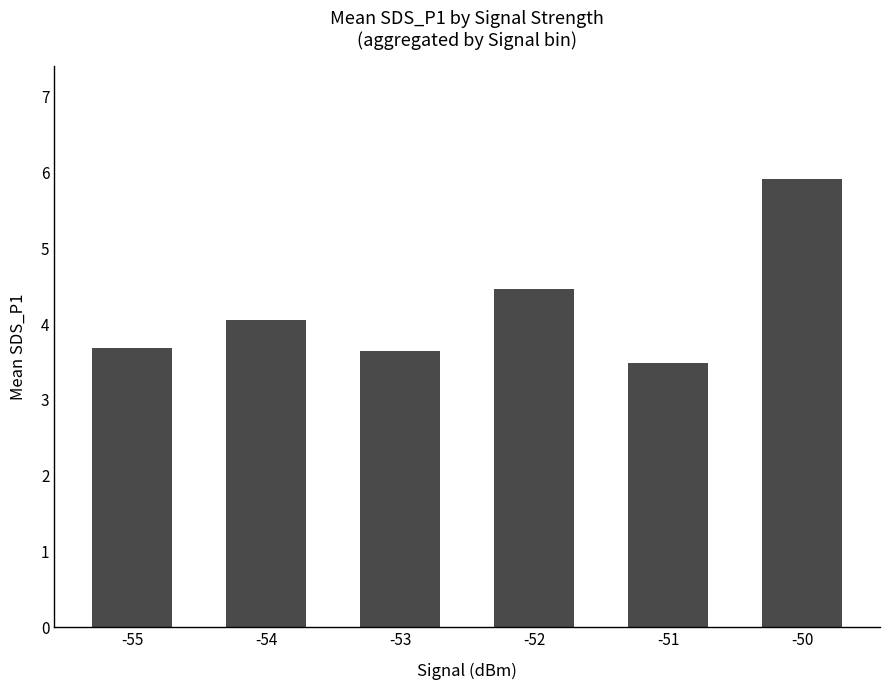

What is the ratio of the value at -55 to the value at -51?

1.1